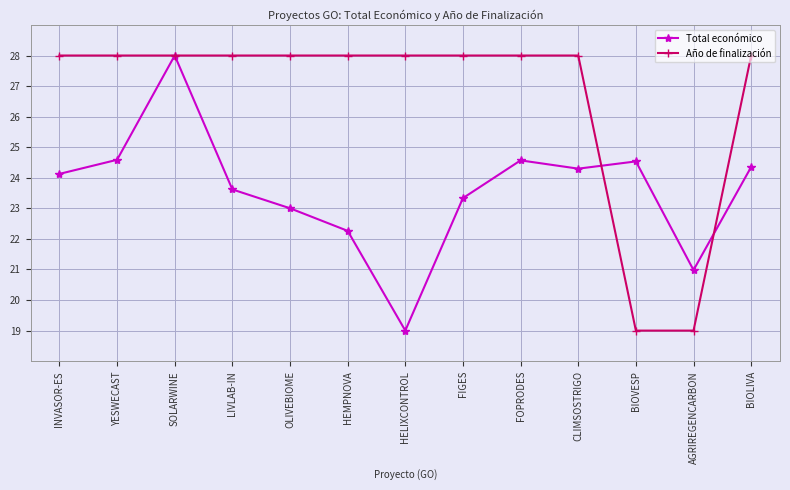

How many values in the Total económico series are below 24?

6